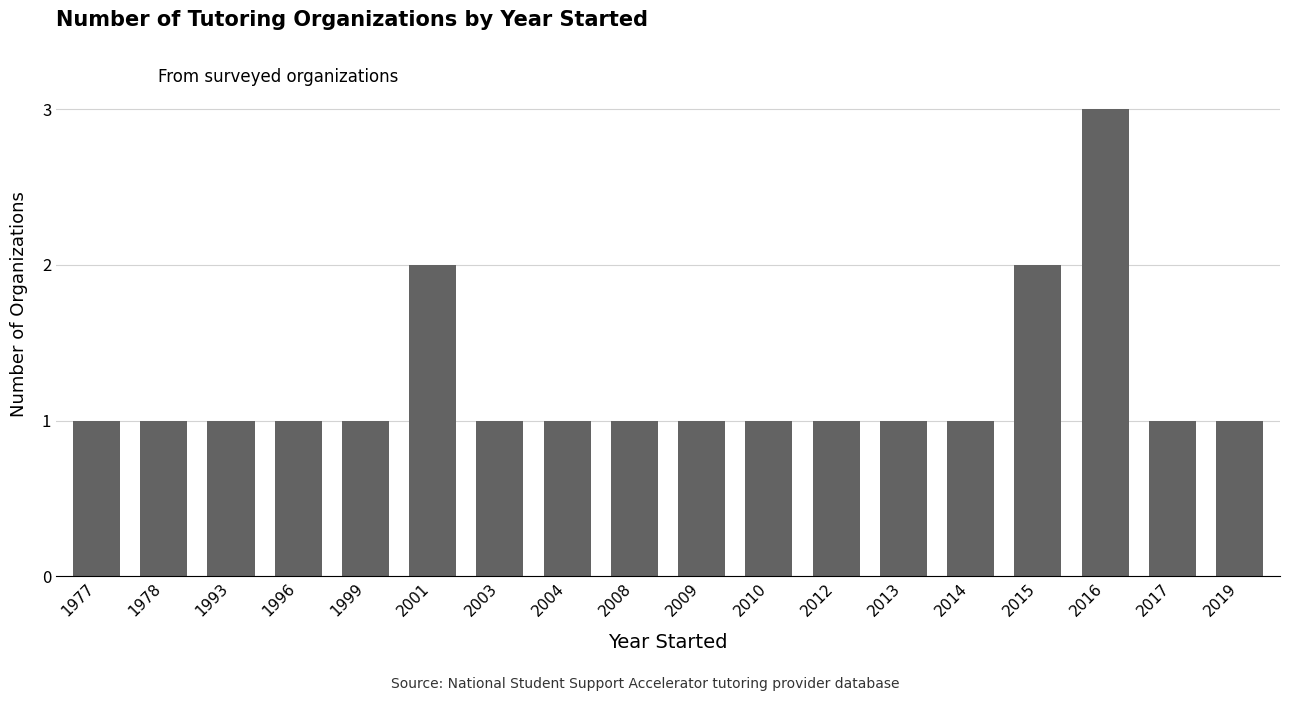

Which has a higher value, 2015 or 2014?

2015